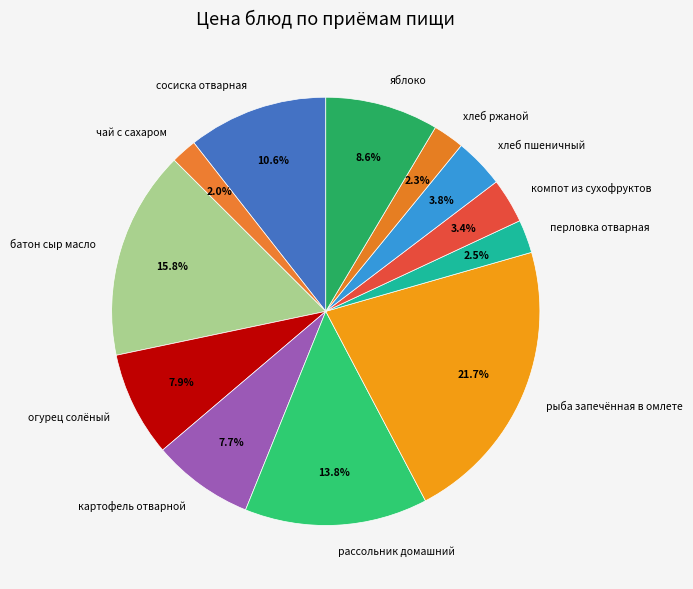

Between компот из сухофруктов and яблоко, which is larger?

яблоко